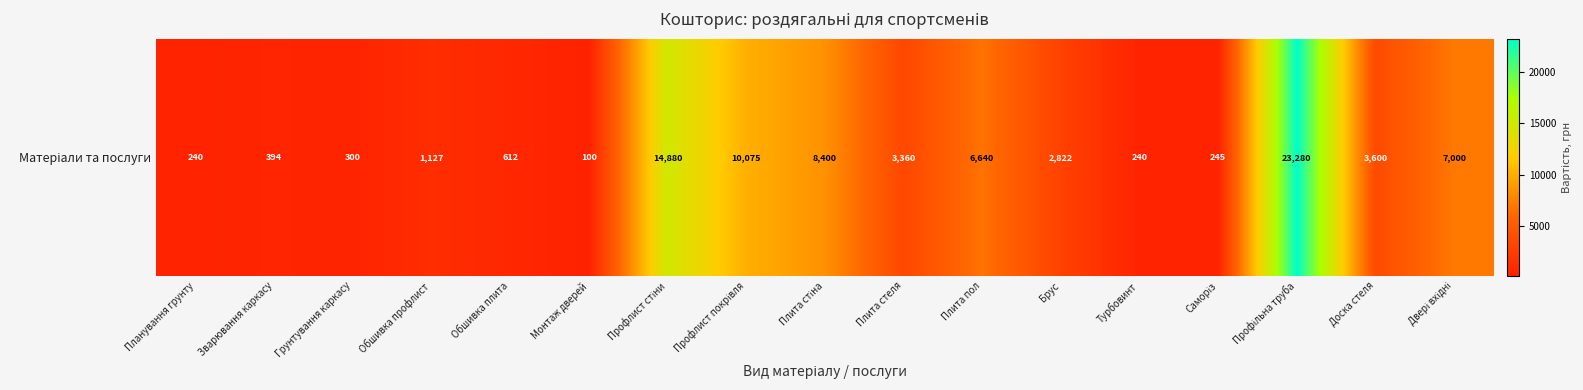

What is the change in value from Плита стіна to Саморіз?

-8155.4